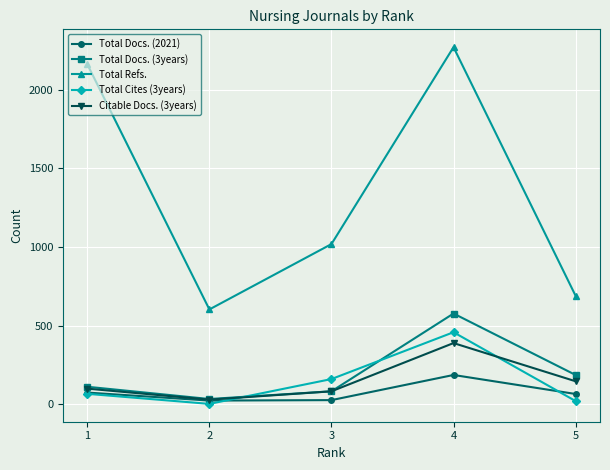

Does the chart display data point markers on the line(s)?

Yes